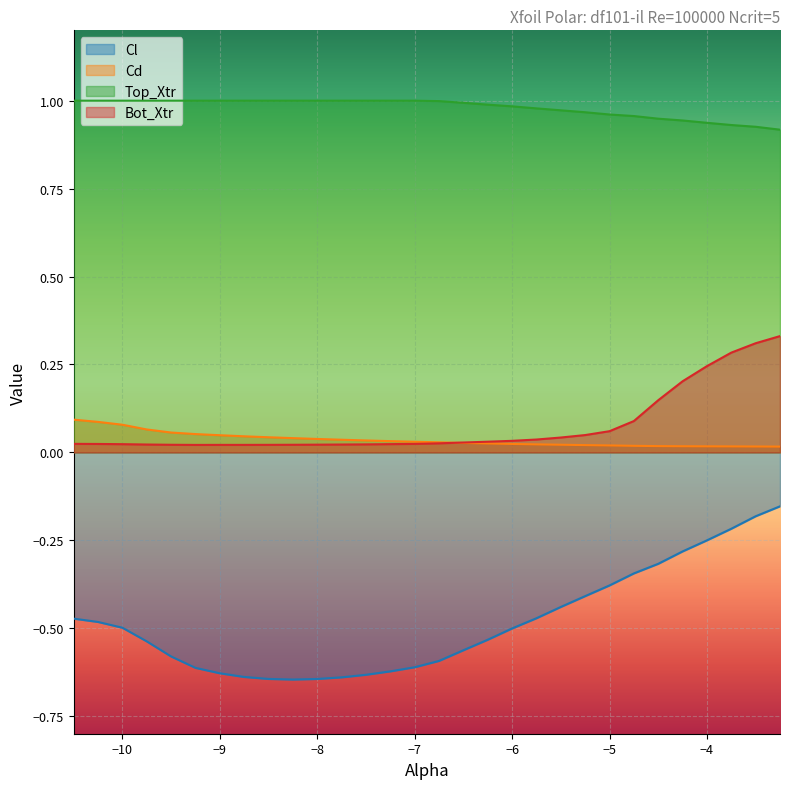

What is the difference between the maximum and minimum values in the Bot_Xtr series?

0.3